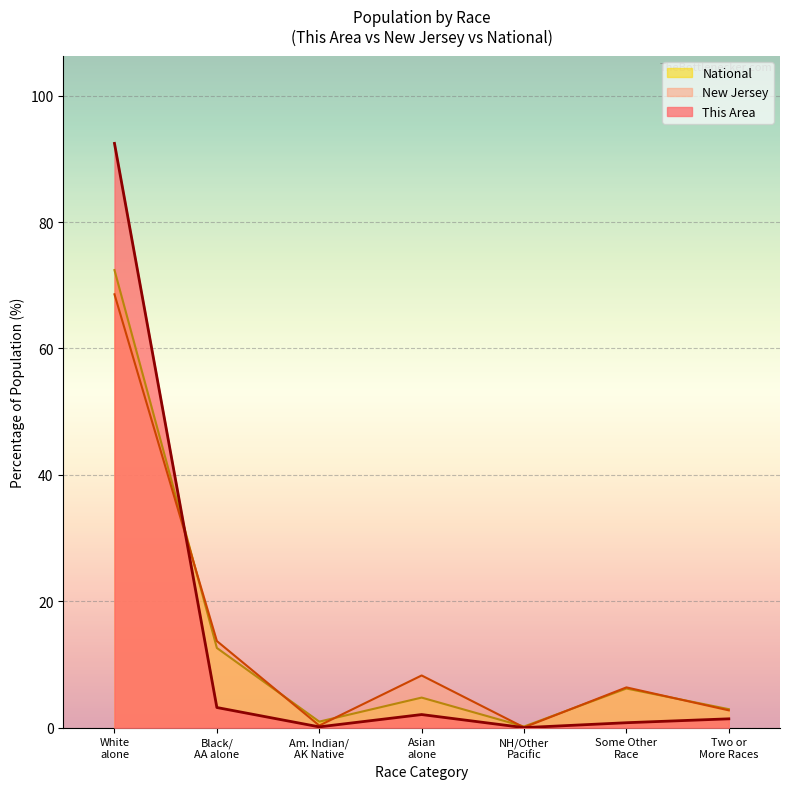

Where is the first local maximum for National?

Asian
alone